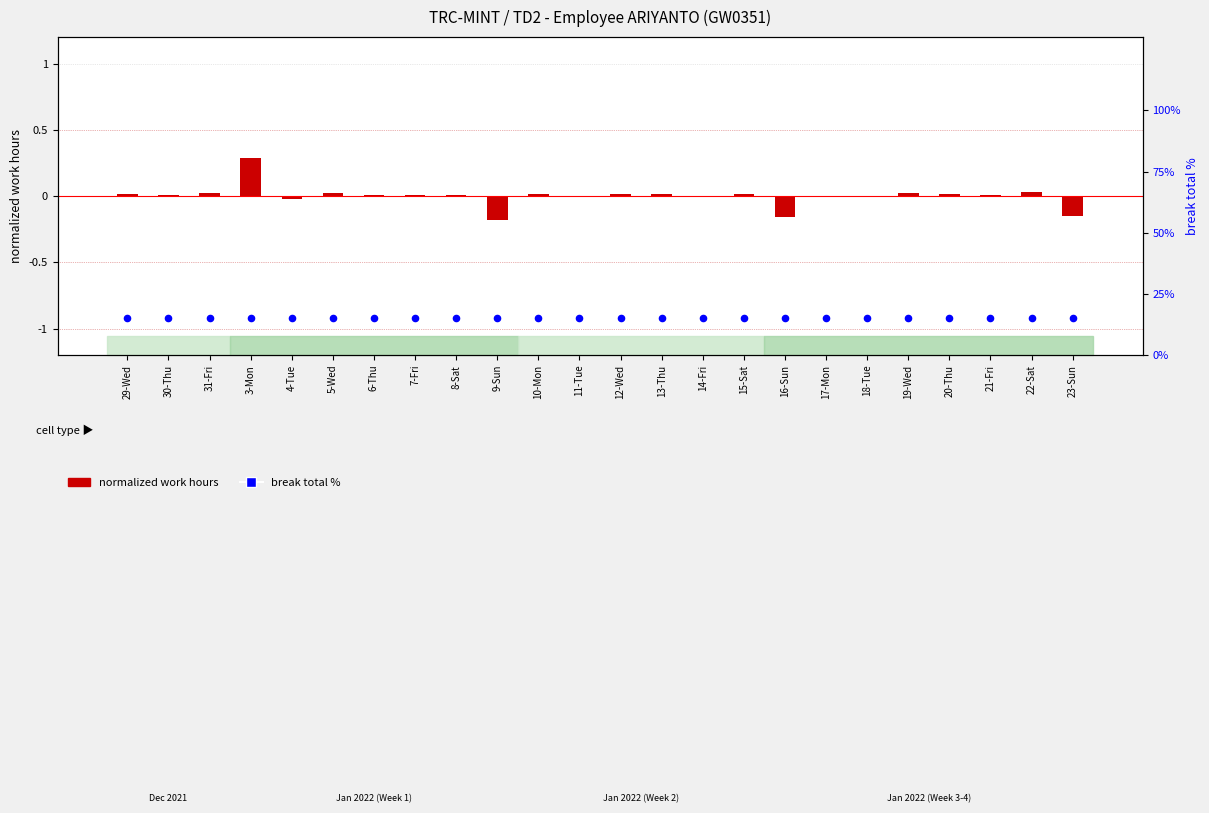

Which series contains the highest Y value?

break total %